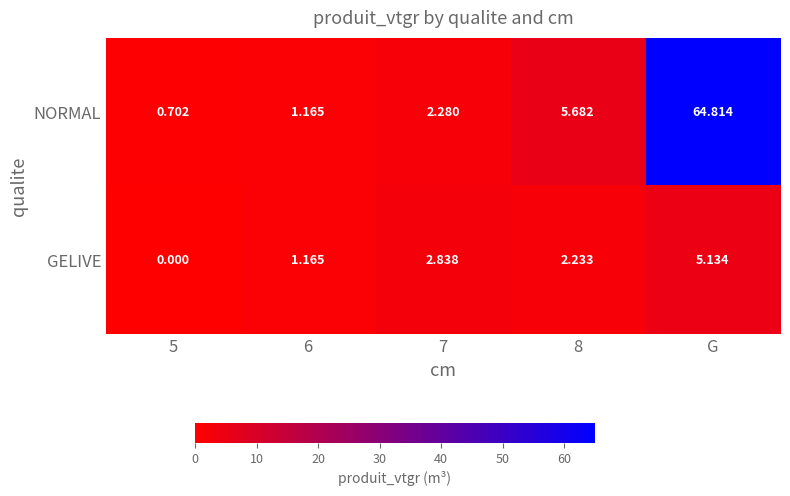

List the series in order of their peak value, lowest first.

GELIVE, NORMAL